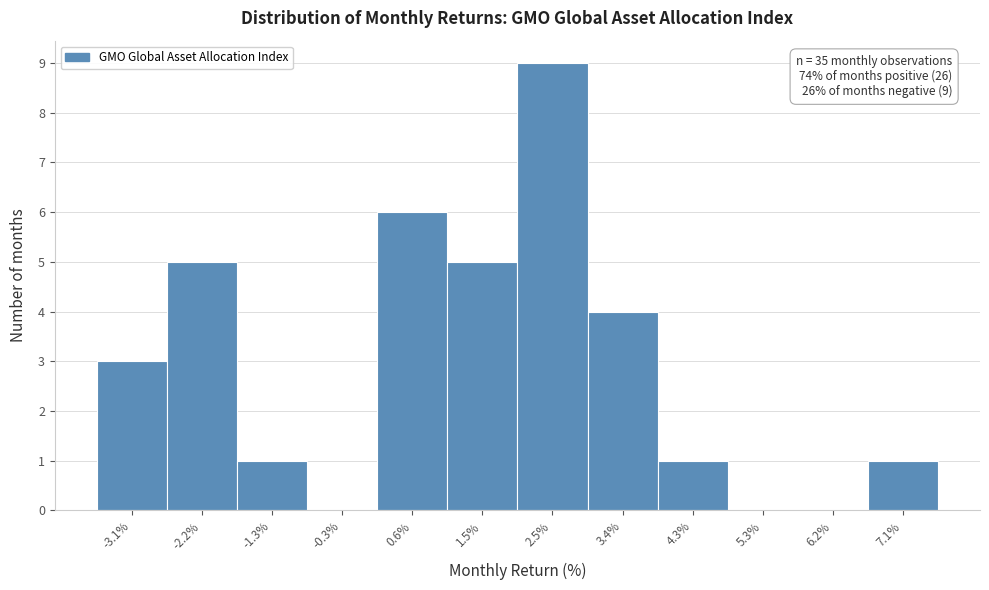

Which range on the x-axis has the tallest bar?

2.00 to 2.93